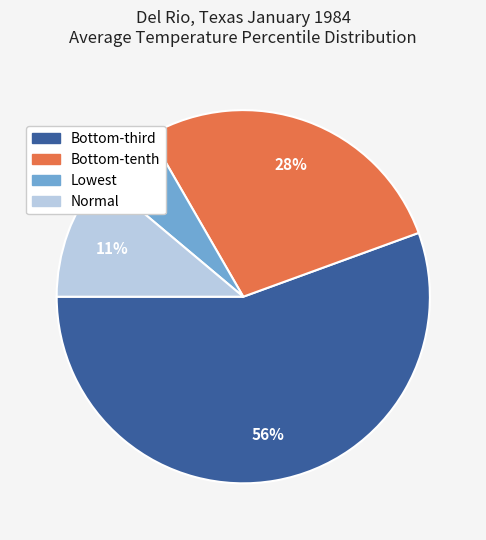

Count the number of slices in the pie.

4